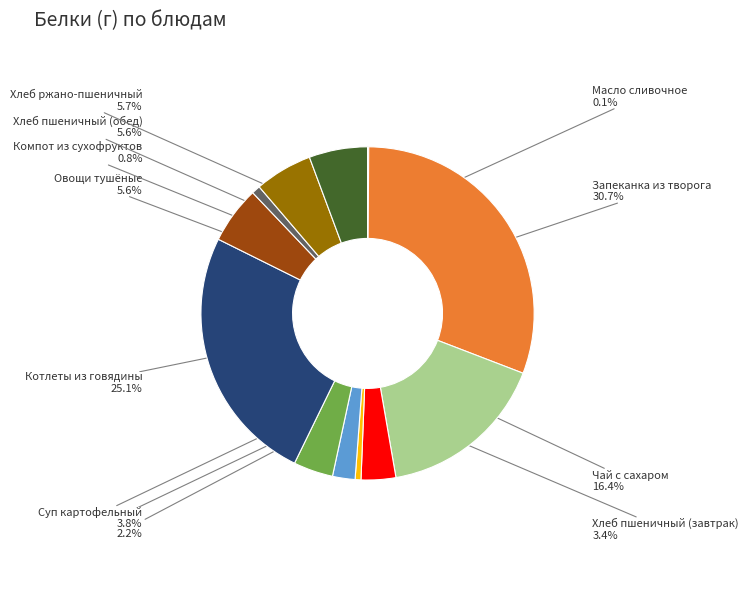

To the nearest percent, what is the average slice percentage?

8%